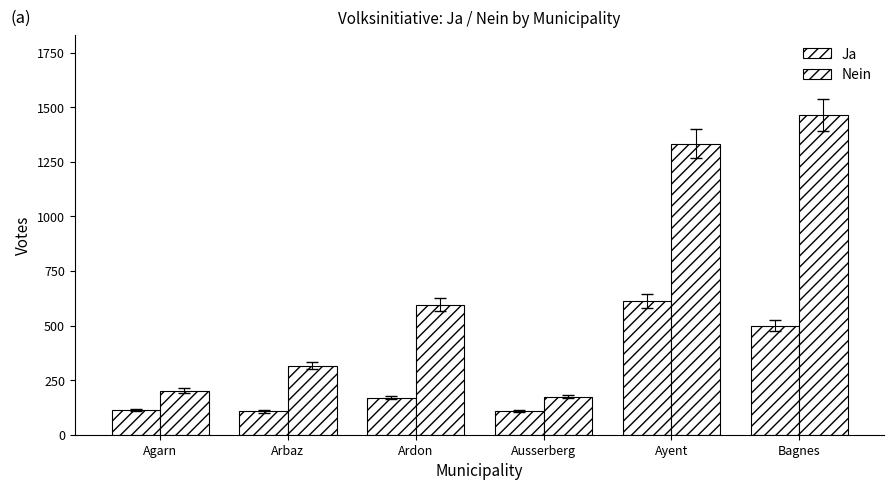

Which series changed the most between Arbaz and Ayent?

Nein